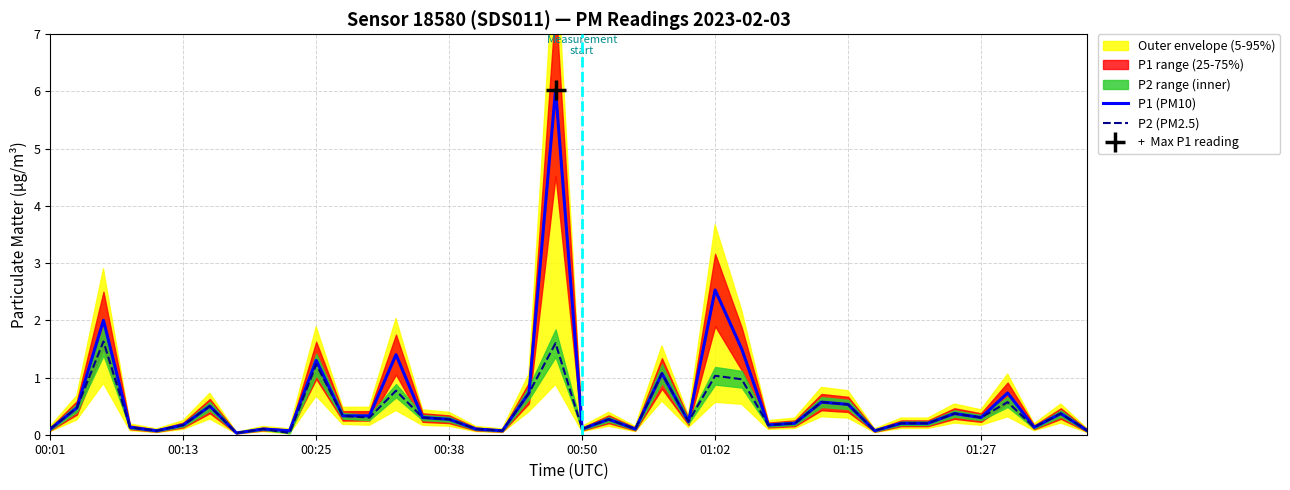

Reading left to right, what are all the values shown in this chart?

P1 (PM10): 0.1	0.5	2.0	0.1	0.1	0.2	0.5	0.0	0.1	0.1	1.3	0.3	0.3	1.4	0.3	0.3	0.1	0.1	0.7	6.0	0.1	0.3	0.1	1.1	0.2	2.5	1.5	0.2	0.2	0.6	0.5	0.1	0.2	0.2	0.4	0.3	0.7	0.1	0.4	0.1
P2 (PM2.5): 0.1	0.5	1.6	0.1	0.1	0.2	0.5	0.0	0.1	0.0	1.2	0.3	0.3	0.8	0.3	0.3	0.1	0.1	0.7	1.6	0.1	0.3	0.1	1.1	0.2	1.0	1.0	0.2	0.2	0.6	0.5	0.1	0.2	0.2	0.4	0.3	0.6	0.1	0.4	0.1